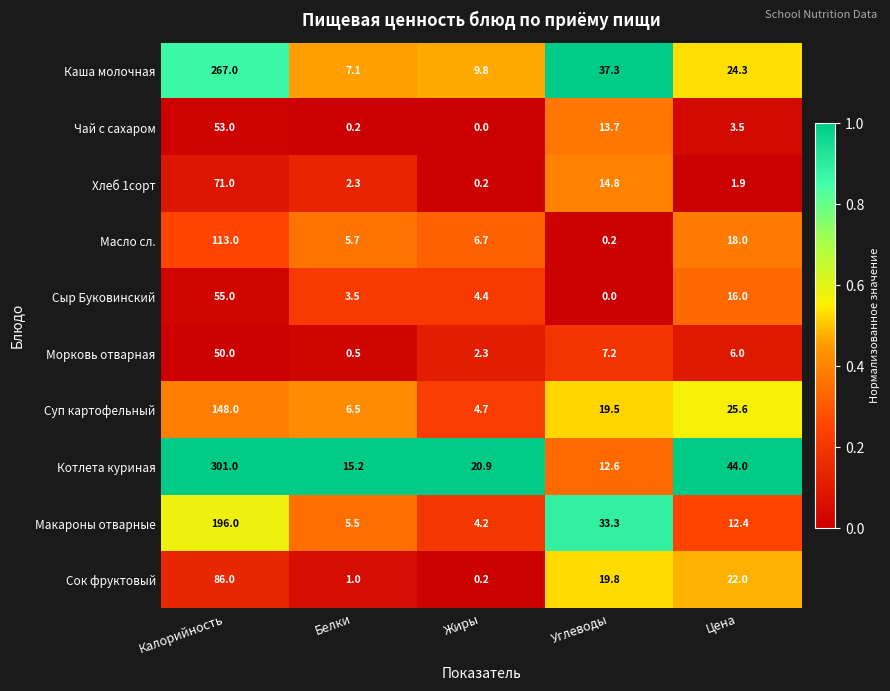

How many categories are shown in the chart?

5